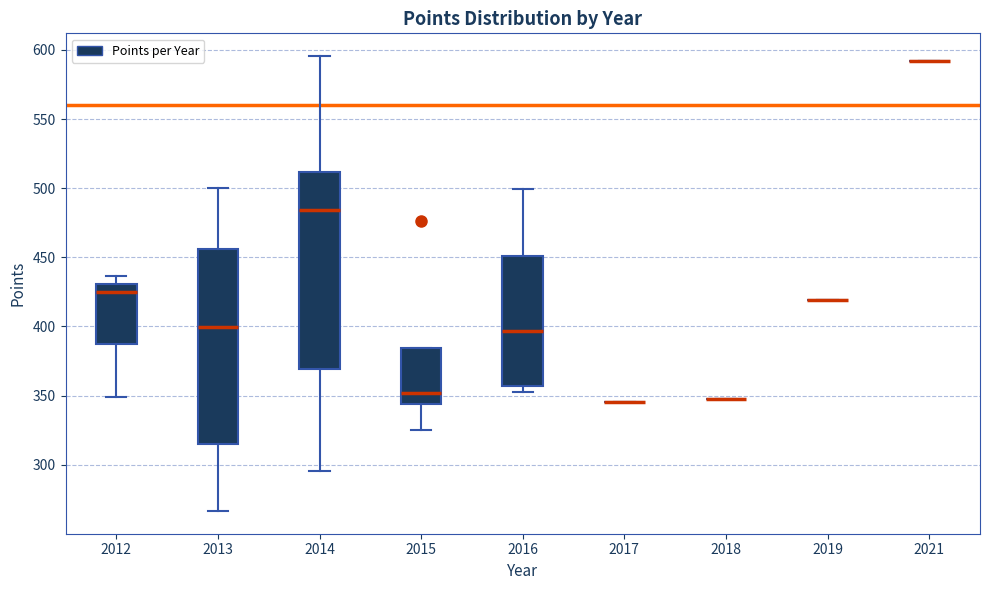

Reading left to right, read every box against the y-axis: the position of its median line, the range the box covers, and the ends of its whiskers. The values are not printed on the chart, so give them approximately, as read against the axis.

2012: median 425, box 385 to 430, whiskers 350 to 435
2013: median 400, box 315 to 455, whiskers 265 to 500
2014: median 485, box 370 to 510, whiskers 295 to 595
2015: median 350, box 345 to 385, whiskers 325 to 385
2016: median 395, box 355 to 450, whiskers 355 (just below the box's lower edge) to 500
2017: box collapsed to a line at 345, whiskers 345 to 345
2018: box collapsed to a line at 345, whiskers 345 to 345
2019: box collapsed to a line at 420, whiskers 420 to 420
2021: box collapsed to a line at 590, whiskers 590 to 590